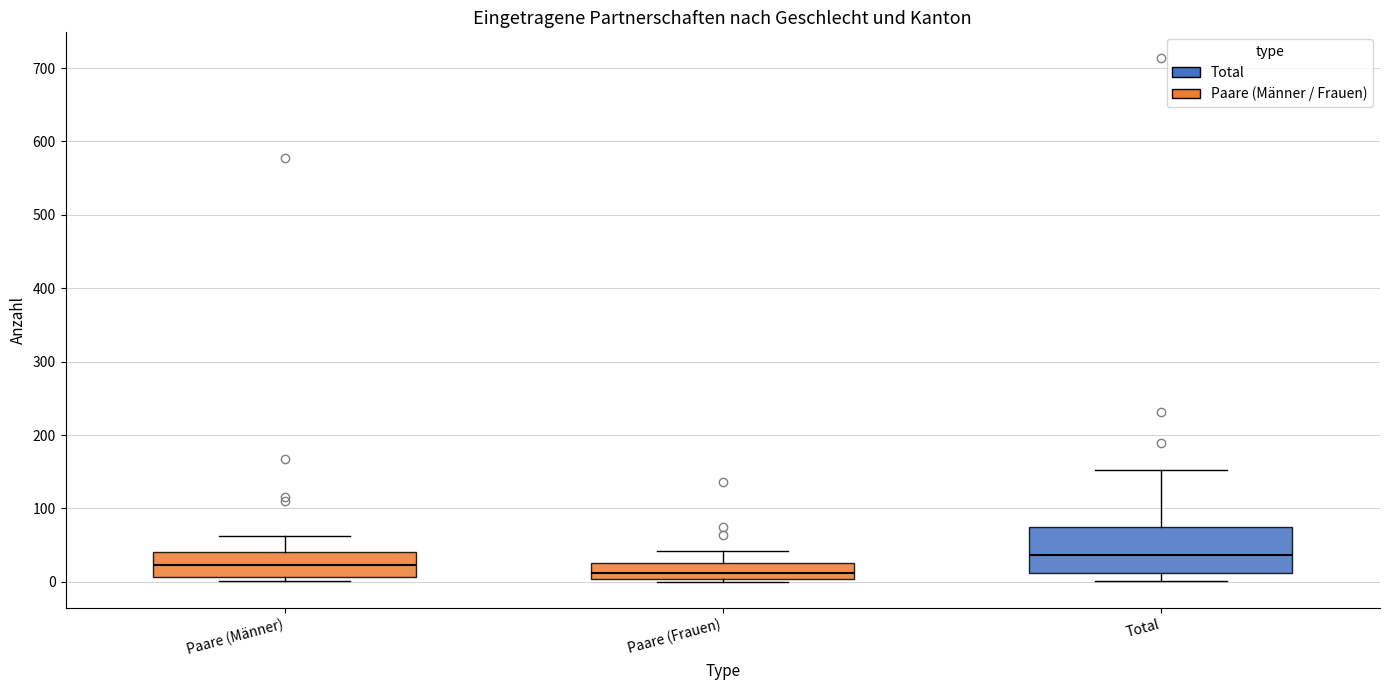

Reading left to right, read every box against the y-axis: the position of its median line, the range the box covers, and the ends of its whiskers. The values are not printed on the chart, so give them approximately, as read against the axis.

Paare (Männer): median 20, box 10 to 40, whiskers 0 to 60
Paare (Frauen): median 10, box 0 to 30, whiskers 0 (just below the box's lower edge) to 40
Total: median 40, box 10 to 70, whiskers 0 to 150